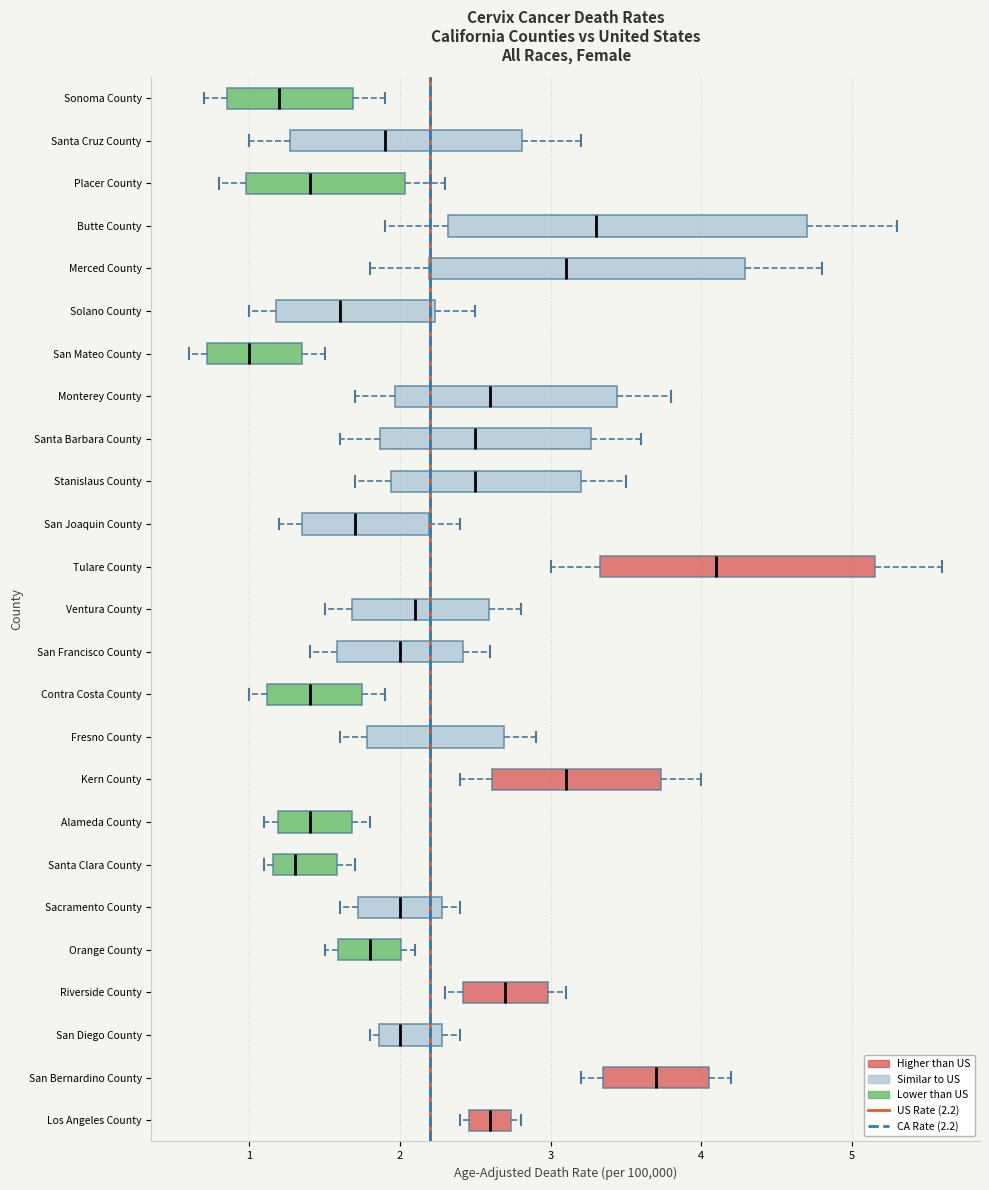

Reading bottom to top, read every box against the x-axis: the position of its median line, the range the box covers, and the ends of its whiskers. The values are not printed on the chart, so give them approximately, as read against the axis.

Los Angeles County: median 2.6, box 2.5 to 2.7, whiskers 2.4 to 2.8
San Bernardino County: median 3.7, box 3.4 to 4.1, whiskers 3.2 to 4.2
San Diego County: median 2.0, box 1.9 to 2.3, whiskers 1.8 to 2.4
Riverside County: median 2.7, box 2.4 to 3.0, whiskers 2.3 to 3.1
Orange County: median 1.8, box 1.6 to 2.0, whiskers 1.5 to 2.1
Sacramento County: median 2.0, box 1.7 to 2.3, whiskers 1.6 to 2.4
Santa Clara County: median 1.3, box 1.2 to 1.6, whiskers 1.1 to 1.7
Alameda County: median 1.4, box 1.2 to 1.7, whiskers 1.1 to 1.8
Kern County: median 3.1, box 2.6 to 3.7, whiskers 2.4 to 4.0
Fresno County: median 2.2, box 1.8 to 2.7, whiskers 1.6 to 2.9
Contra Costa County: median 1.4, box 1.1 to 1.8, whiskers 1.0 to 1.9
San Francisco County: median 2.0, box 1.6 to 2.4, whiskers 1.4 to 2.6
Ventura County: median 2.1, box 1.7 to 2.6, whiskers 1.5 to 2.8
Tulare County: median 4.1, box 3.3 to 5.2, whiskers 3.0 to 5.6
San Joaquin County: median 1.7, box 1.4 to 2.2, whiskers 1.2 to 2.4
Stanislaus County: median 2.5, box 1.9 to 3.2, whiskers 1.7 to 3.5
Santa Barbara County: median 2.5, box 1.9 to 3.3, whiskers 1.6 to 3.6
Monterey County: median 2.6, box 2.0 to 3.4, whiskers 1.7 to 3.8
San Mateo County: median 1.0, box 0.7 to 1.4, whiskers 0.6 to 1.5
Solano County: median 1.6, box 1.2 to 2.2, whiskers 1.0 to 2.5
Merced County: median 3.1, box 2.2 to 4.3, whiskers 1.8 to 4.8
Butte County: median 3.3, box 2.3 to 4.7, whiskers 1.9 to 5.3
Placer County: median 1.4, box 1.0 to 2.0, whiskers 0.8 to 2.3
Santa Cruz County: median 1.9, box 1.3 to 2.8, whiskers 1.0 to 3.2
Sonoma County: median 1.2, box 0.9 to 1.7, whiskers 0.7 to 1.9